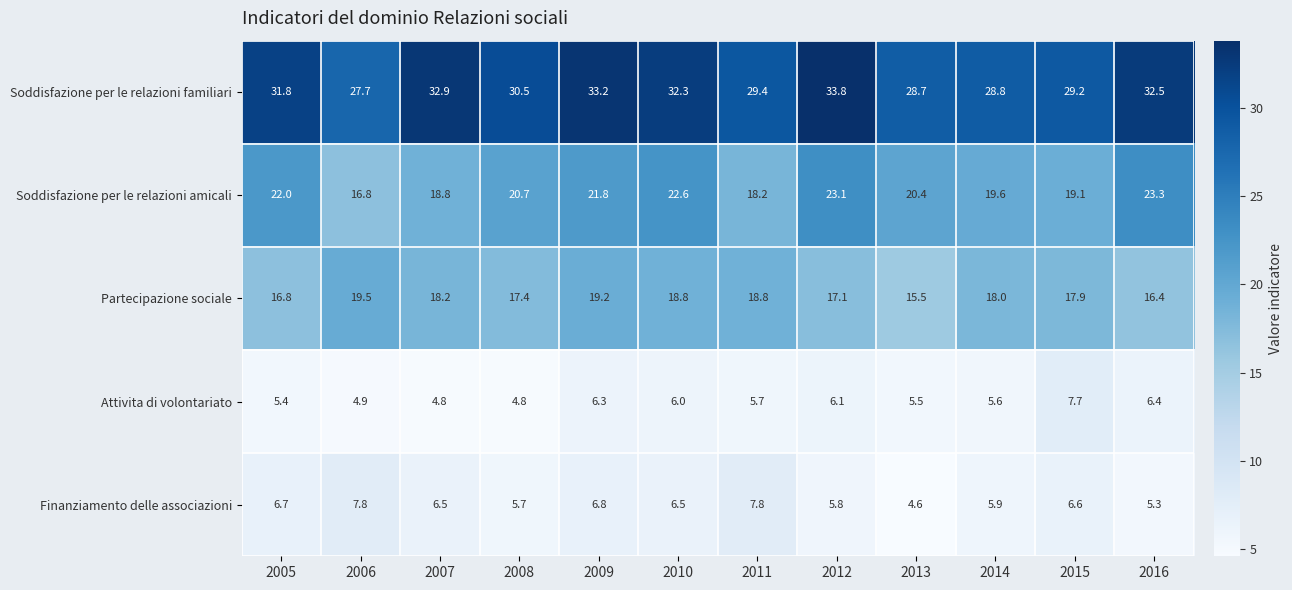

What is the difference between the second highest and minimum values in the Partecipazione sociale series?

3.7